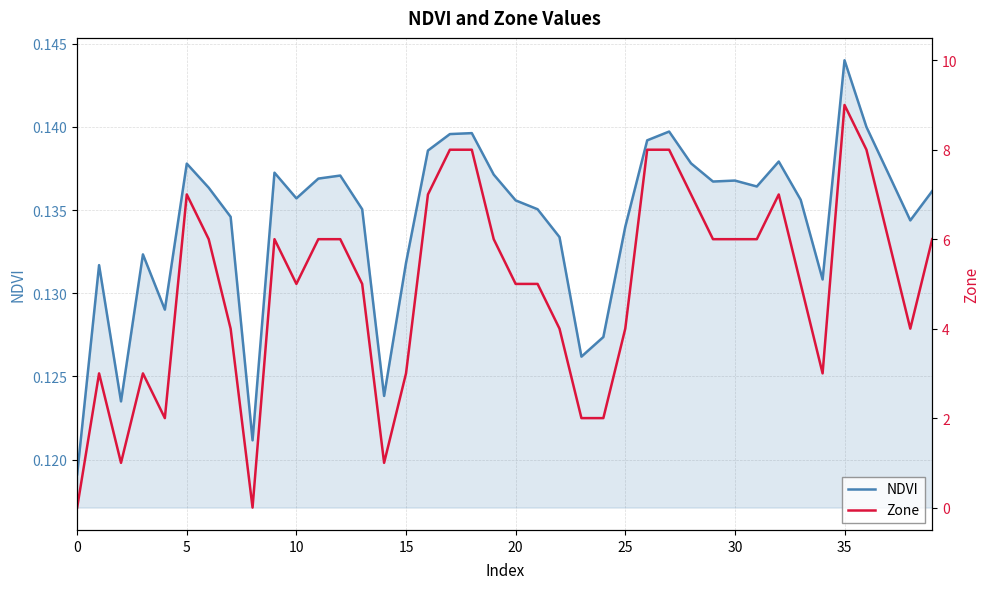

Which series has the largest total across all categories?

Zone